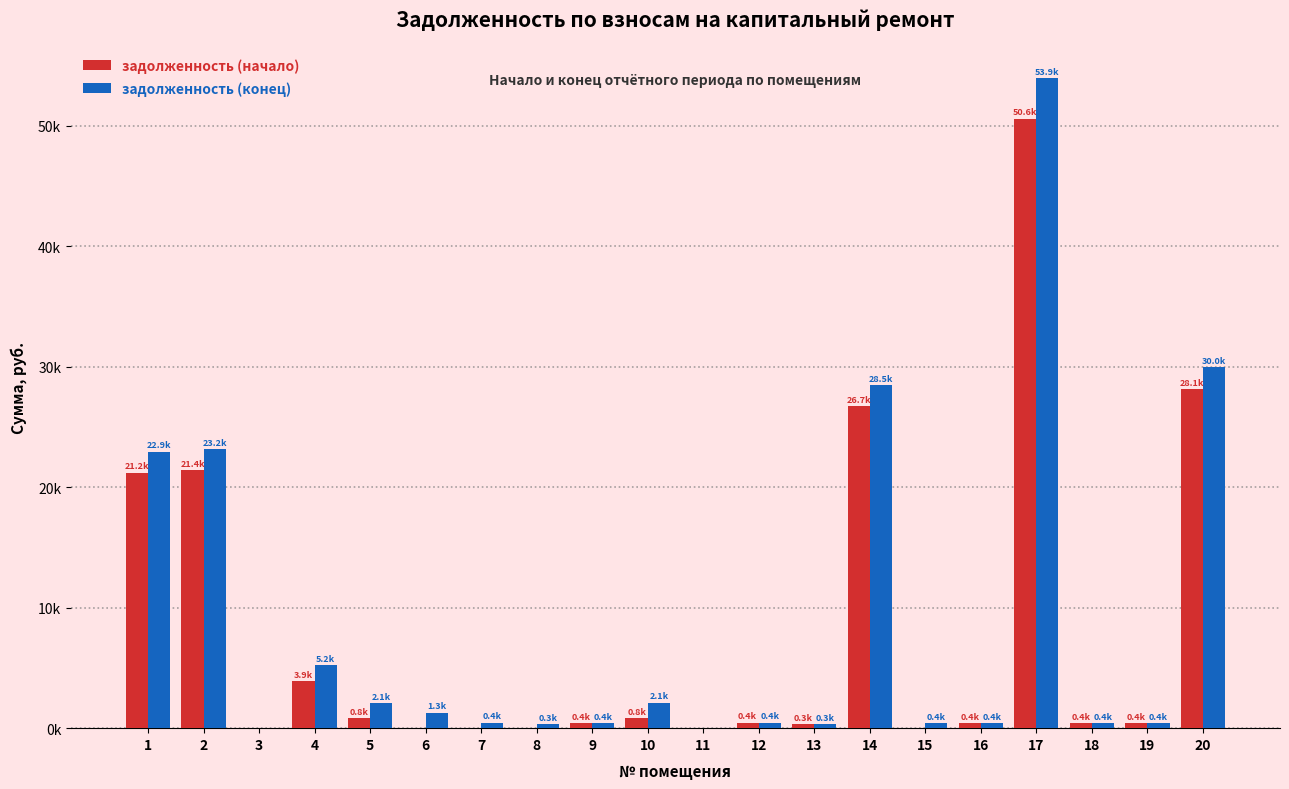

Is it true that задолженность (начало) equals 418.7 at 19?

True